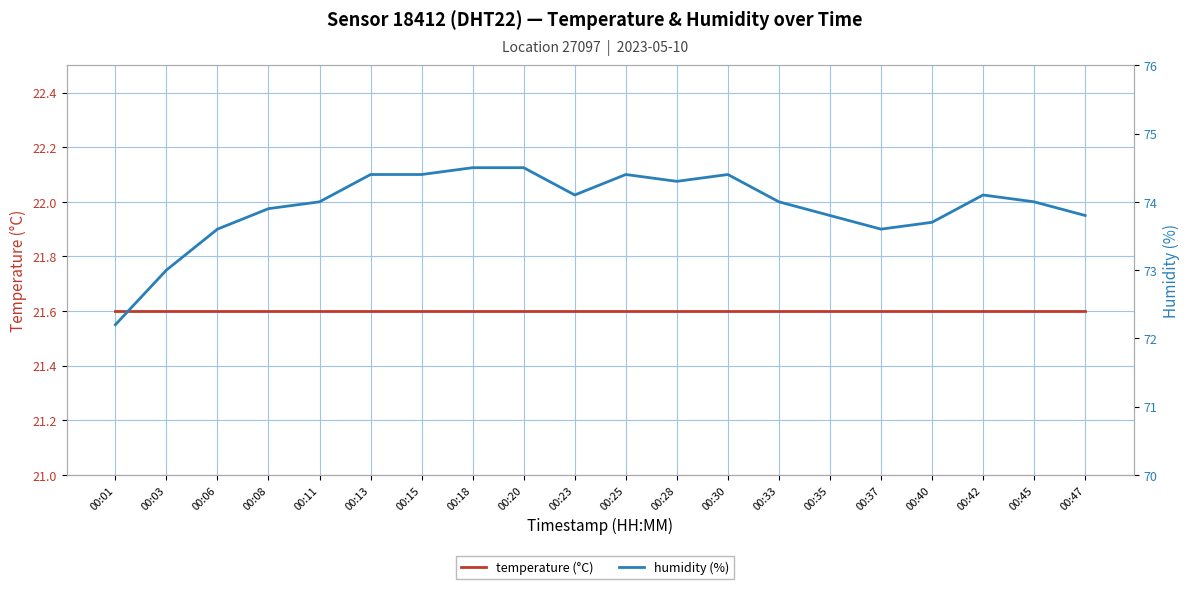

True or false: humidity (%) and temperature (°C) cross at least once.

False